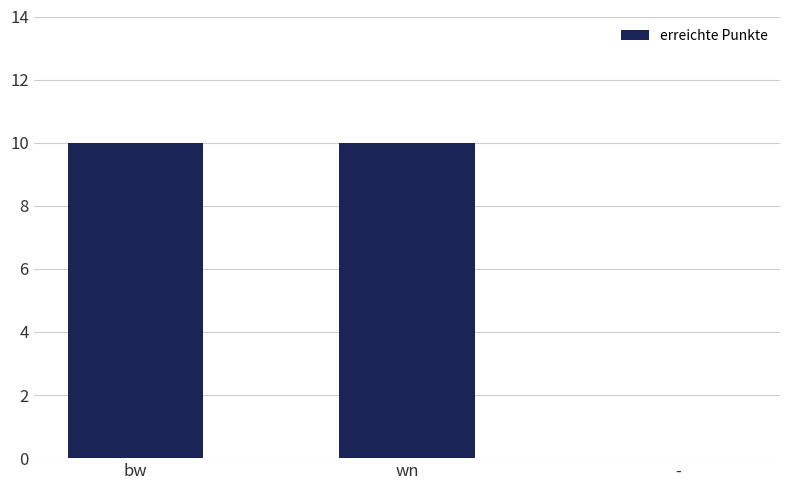

Reading right to left, transcribe all the data shown in this chart.

0	10	10